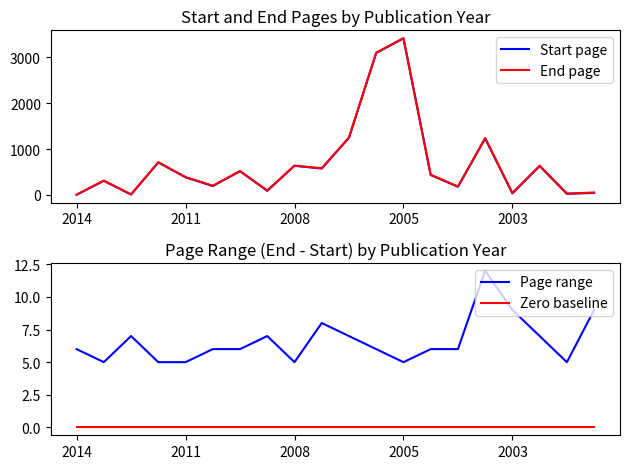

What is the value of the End page point at the 2nd from the left?

312